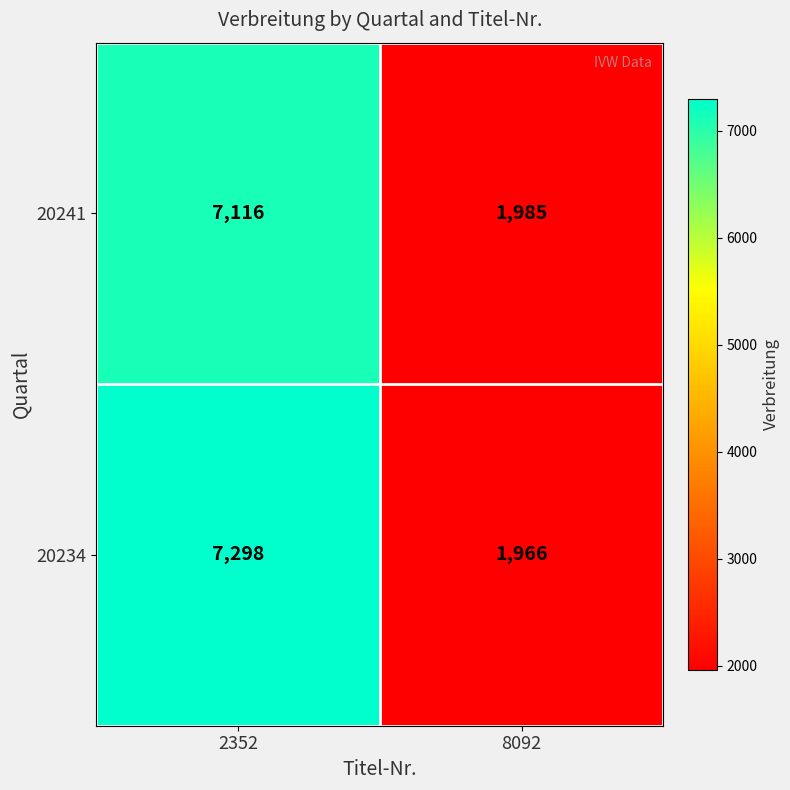

Reading left to right, list all the values displayed in this chart.

20241: 7116	1985
20234: 7298	1966